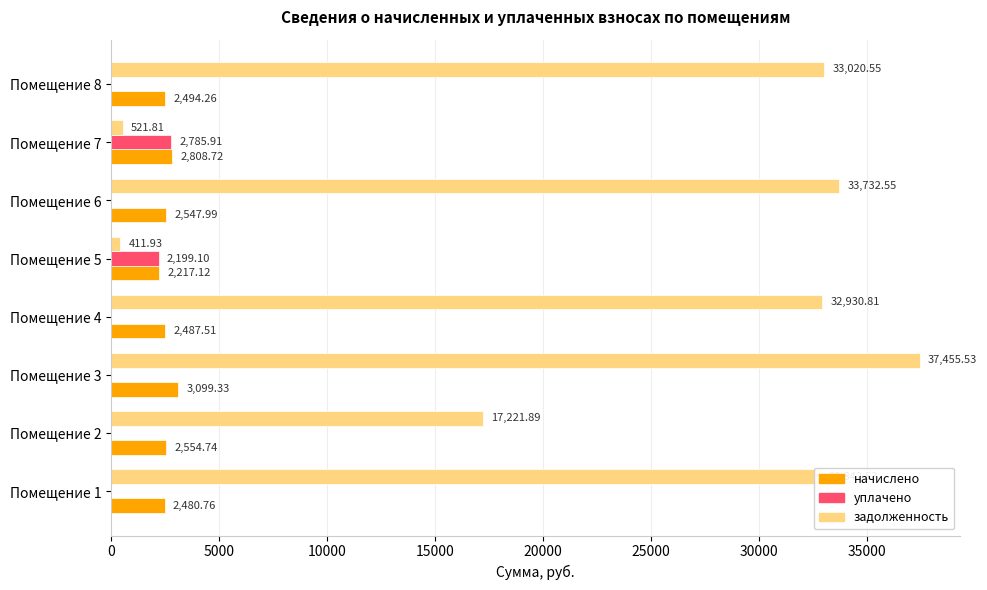

How many series are shown in this chart?

3